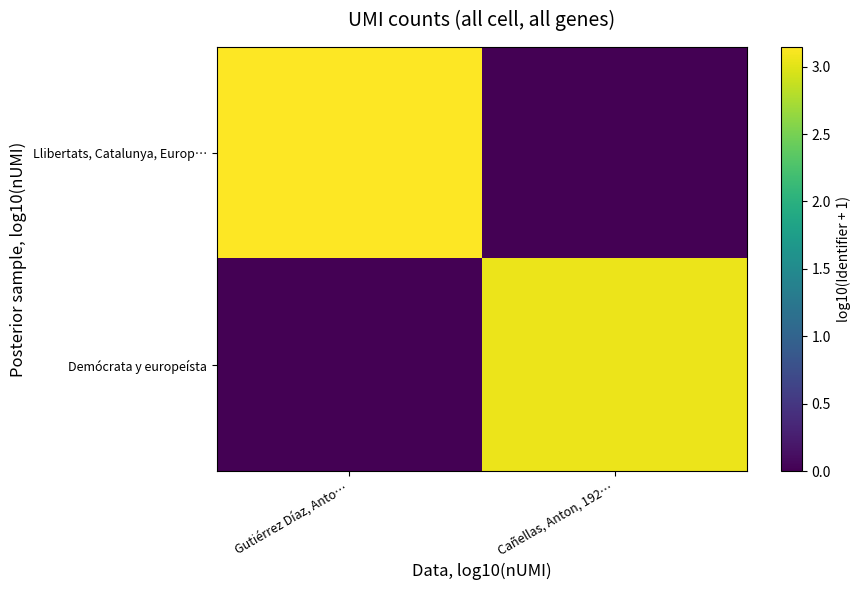

What is the greatest value displayed?

3.1